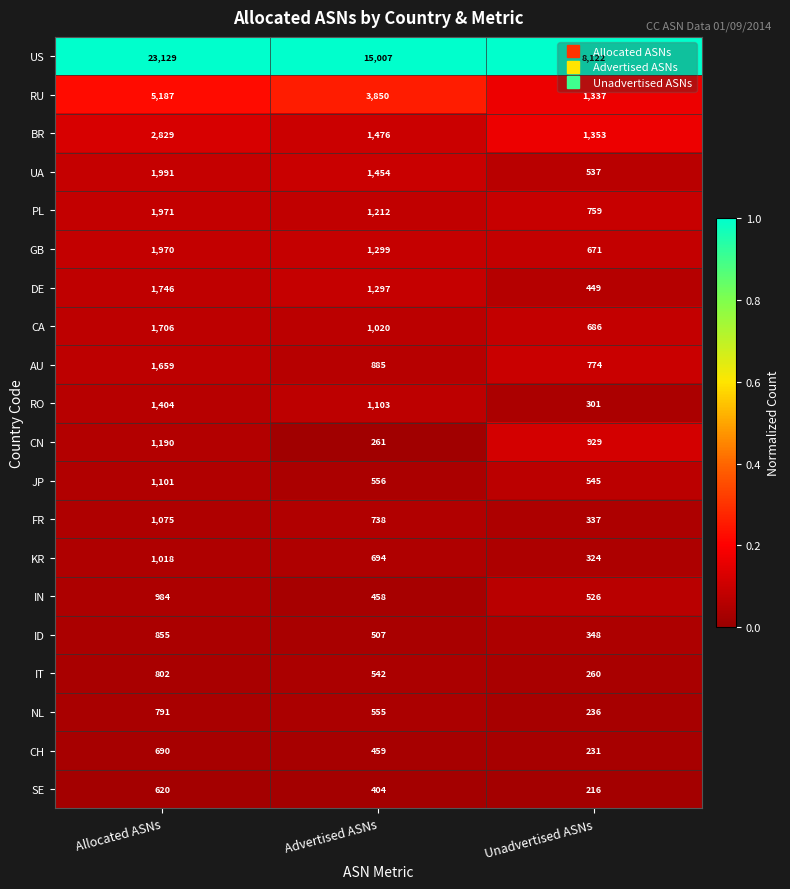

The value of NL at Advertised ASNs is 112. True or false?

False